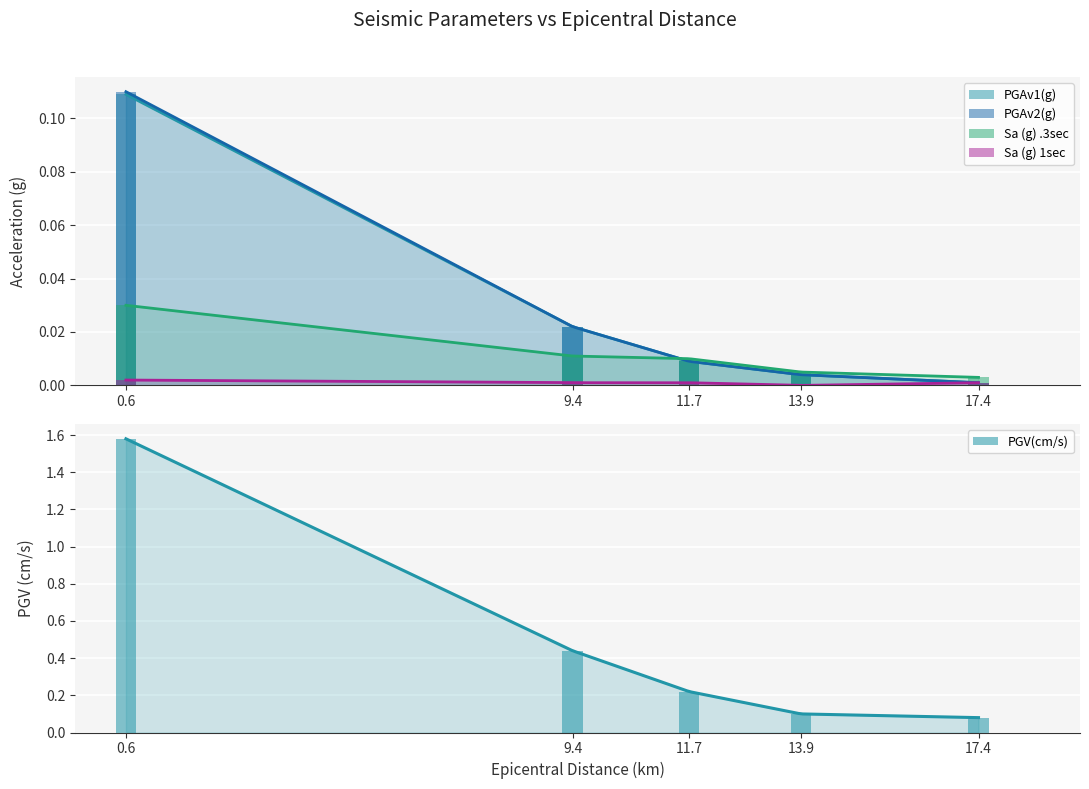

What is the total value across all series at 11.7?

0.2